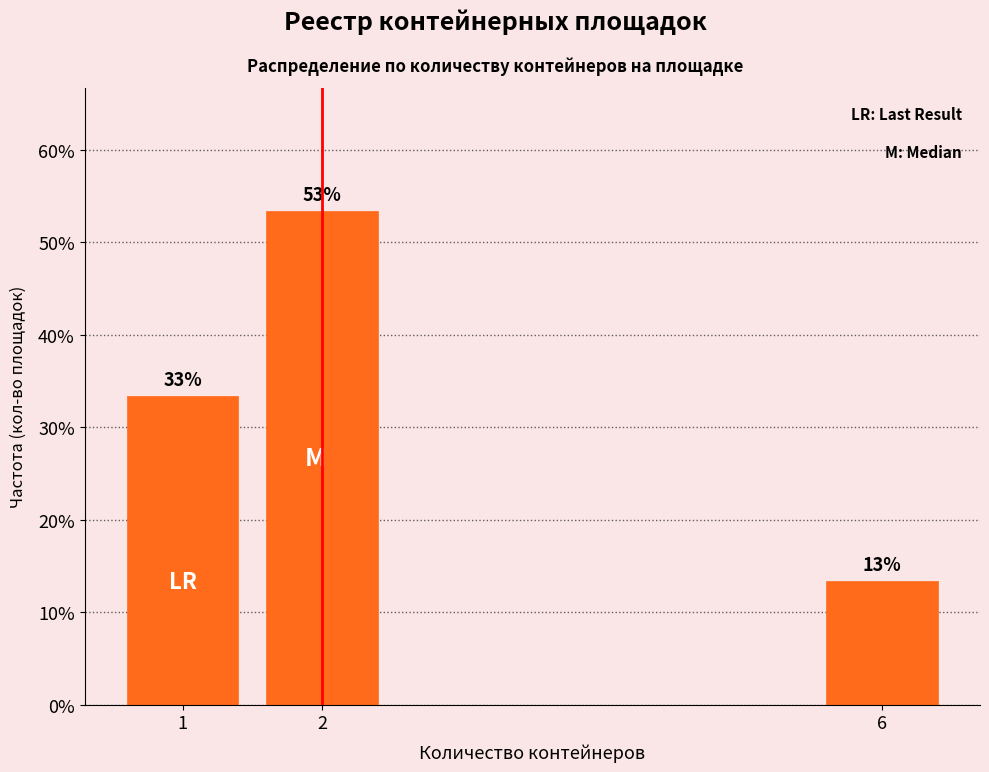

How many bars are there in total?

3